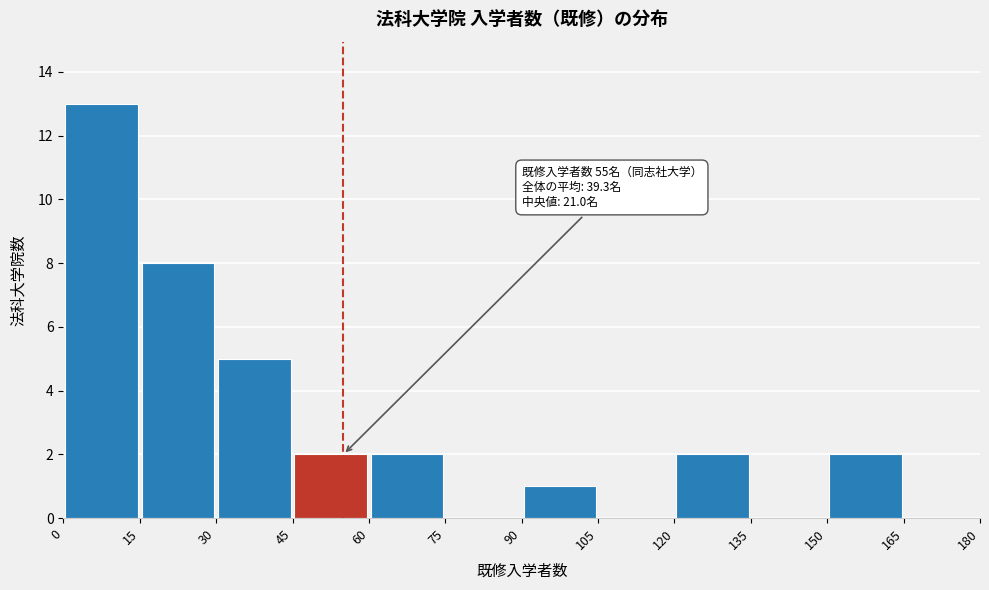

Over which range of the x-axis is the bar tallest?

0 to 15